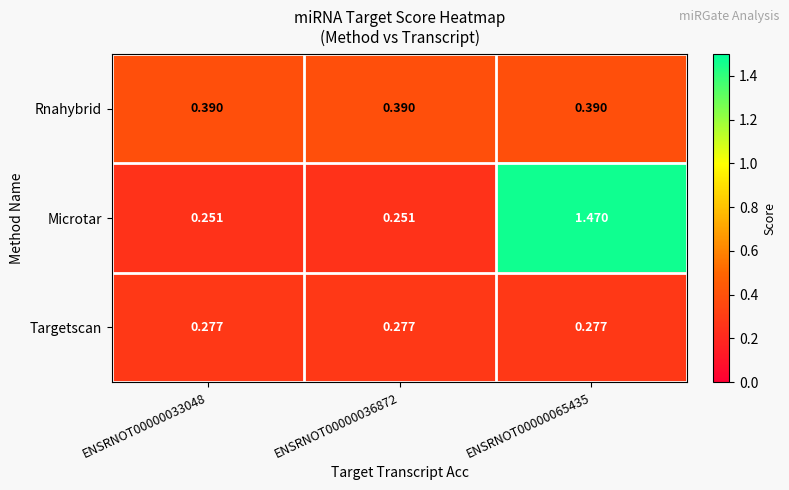

Which series has the largest range (max minus min)?

Microtar